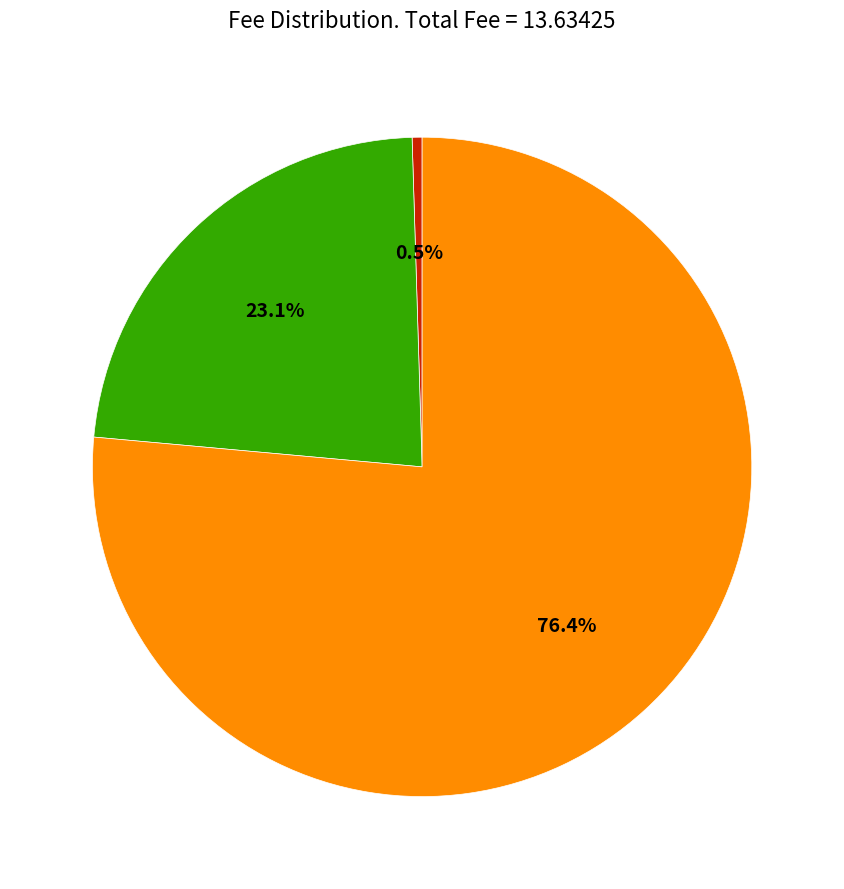

To the nearest percent, what percentage of the pie is Height 4456?

23%